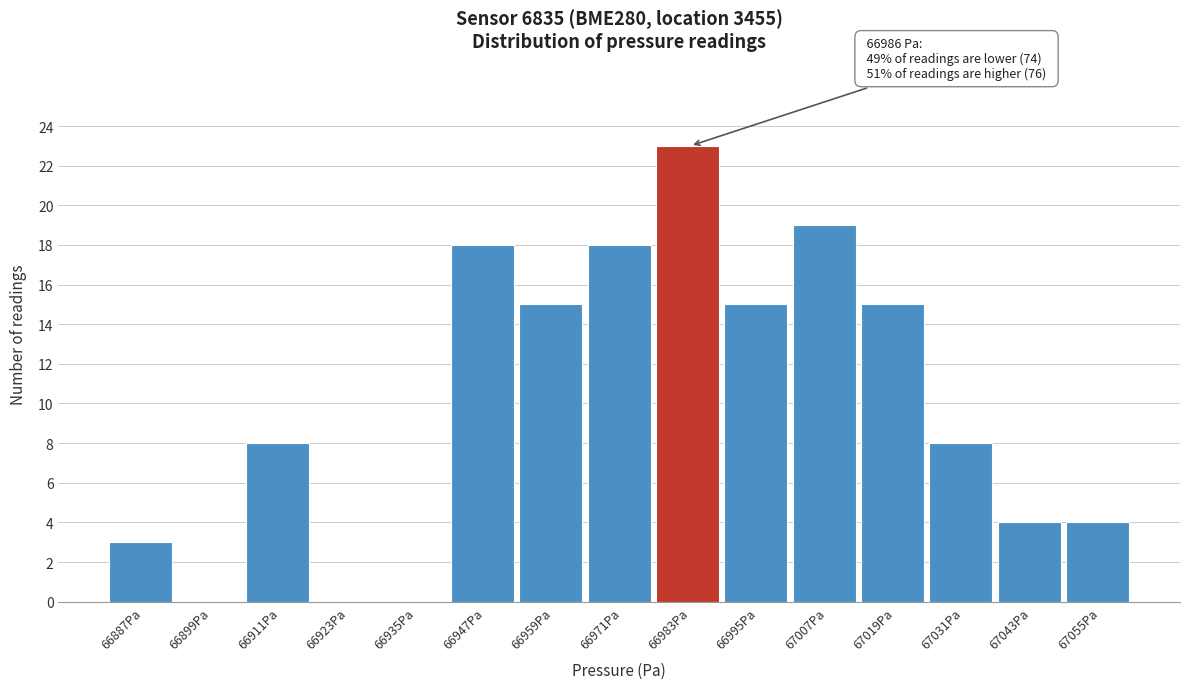

Which range on the x-axis has the tallest bar?

66976 to 66988